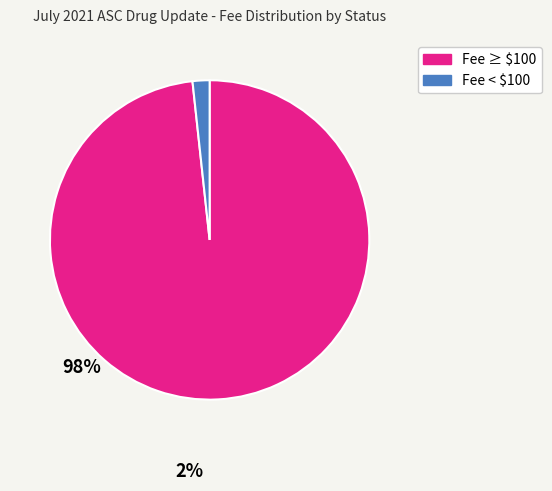

Is it true that Fee ≥ $100 is 98% of the pie?

True